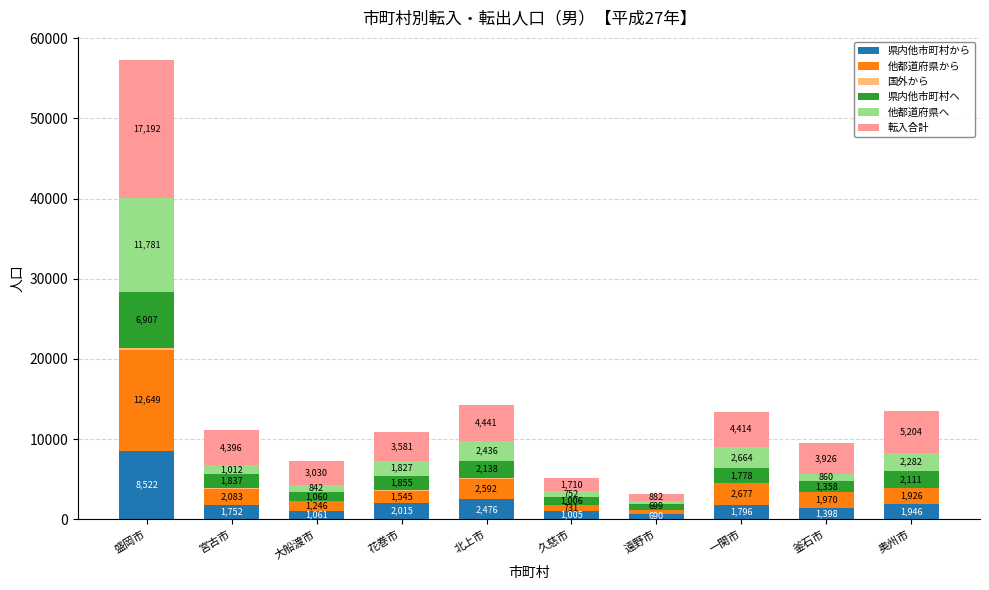

True or false: 県内他市町村から has a value of 1398 at 釜石市.

True